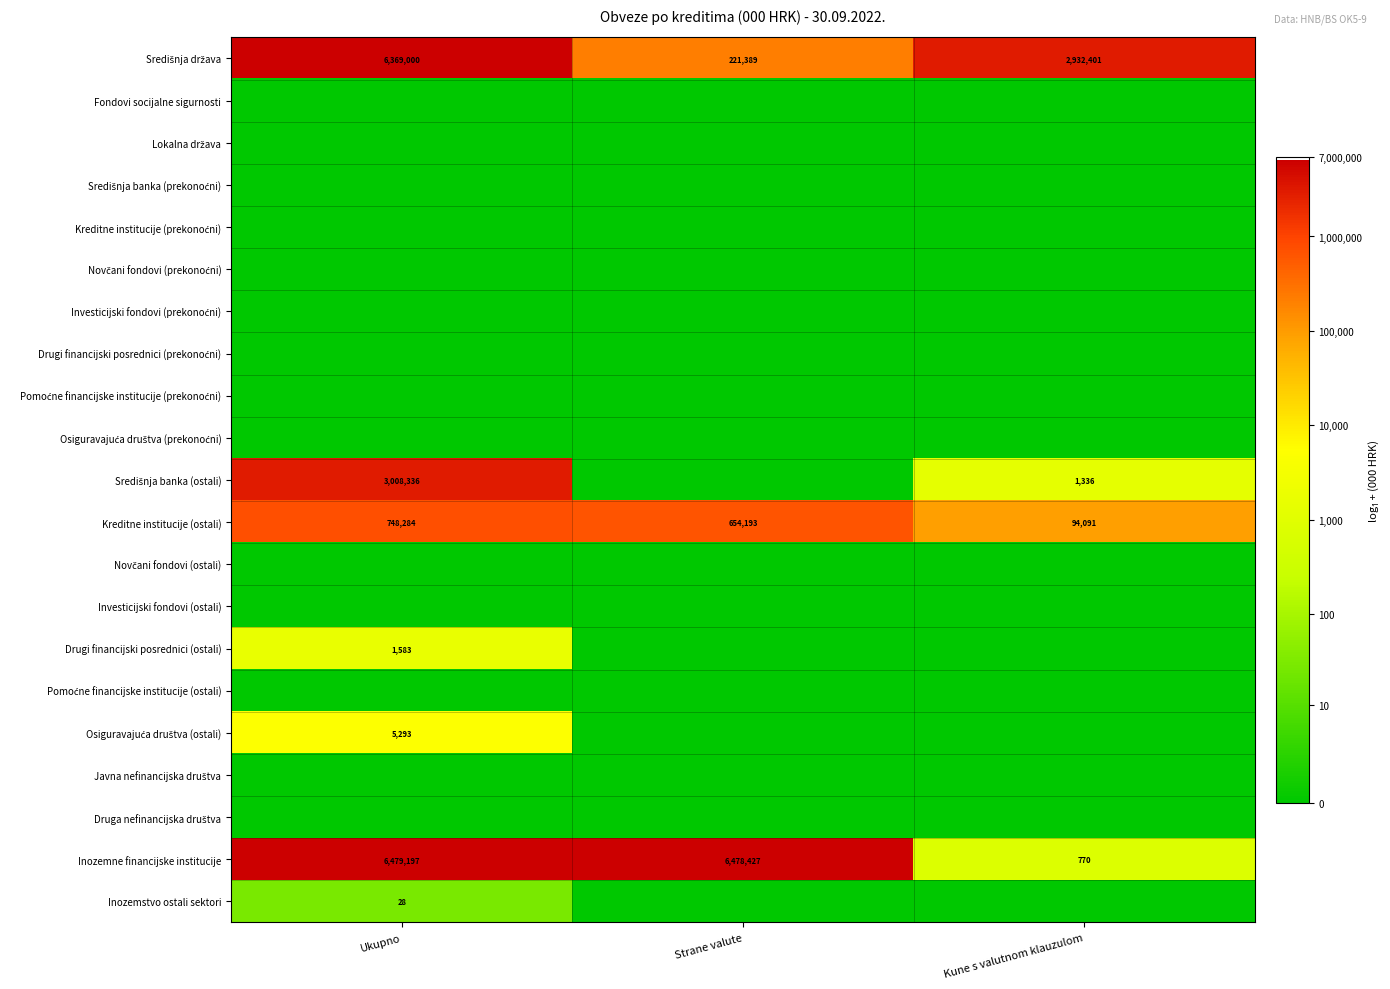

Is it true that Drugi financijski posrednici (ostali) equals 1583 at Ukupno?

True